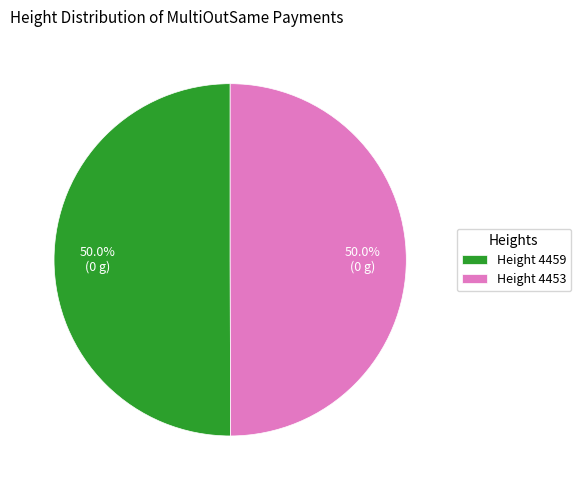

How many segments does this pie chart have?

2